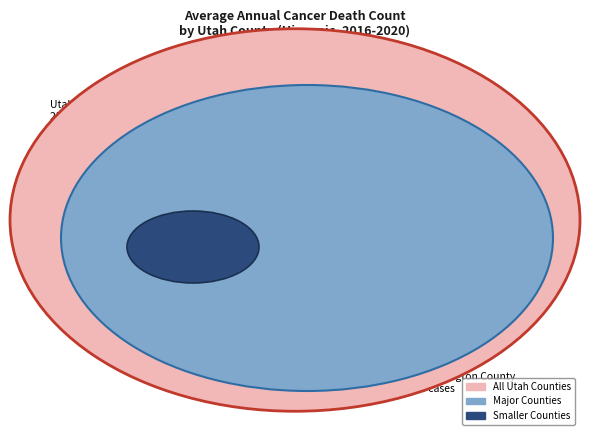

Is there any slice that represents more than half of the pie?

Yes